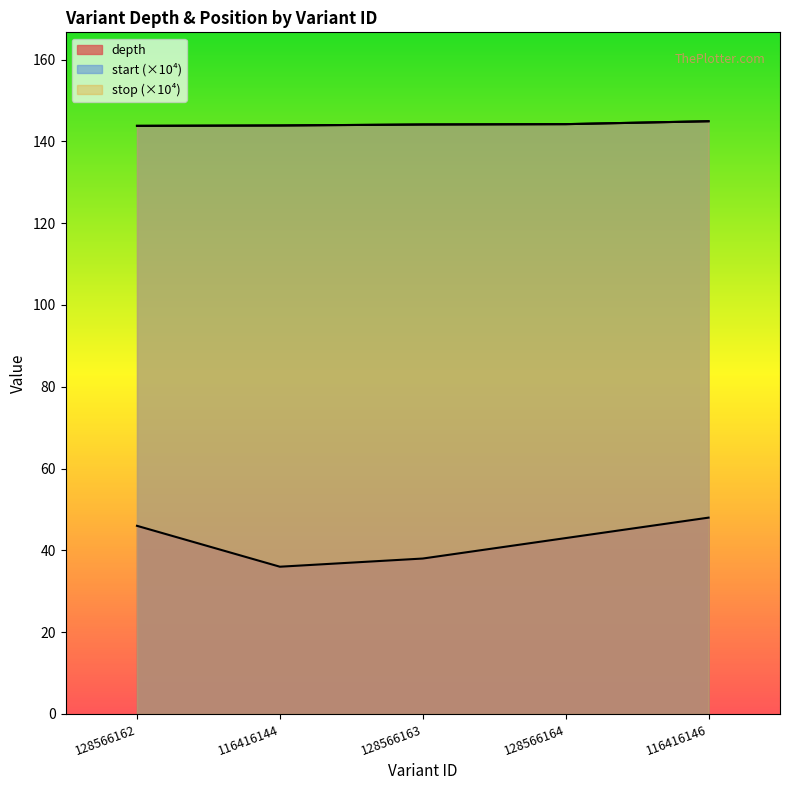

What position from the right is 128566163?

3